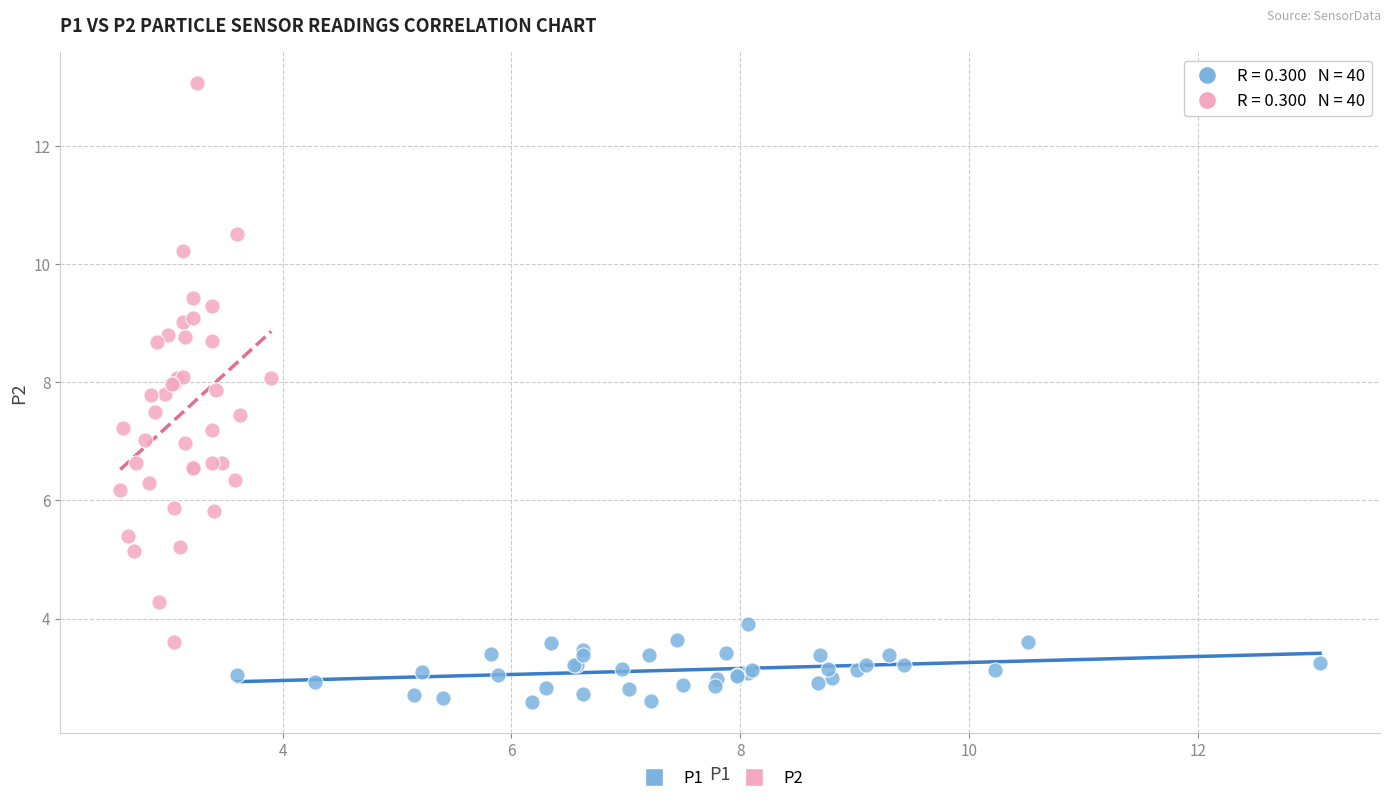

What are all the series names shown in the legend?

P1, P2